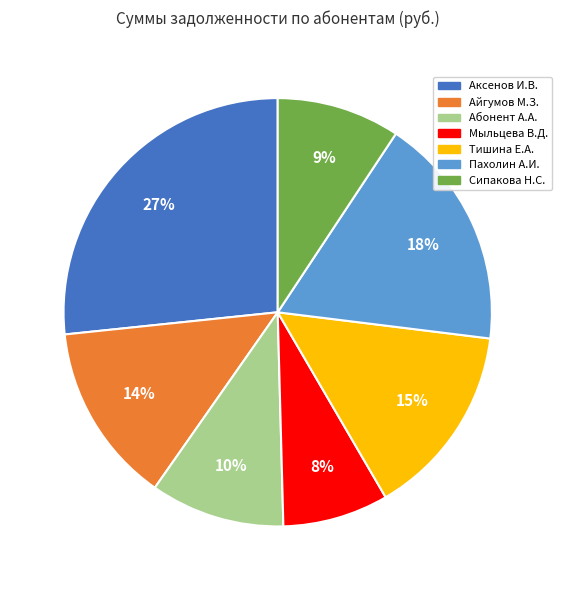

To the nearest percent, what is the difference between the largest and smallest slice percentages?

19%